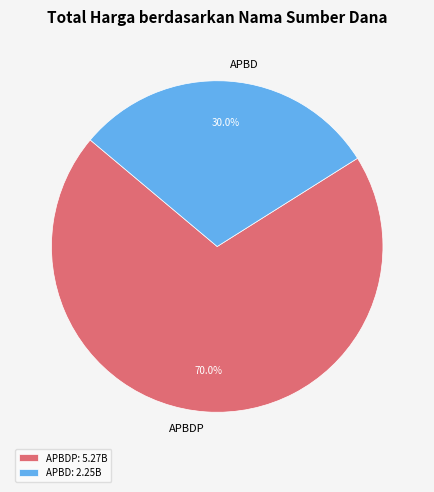

Which has a higher value, APBDP or APBD?

APBDP